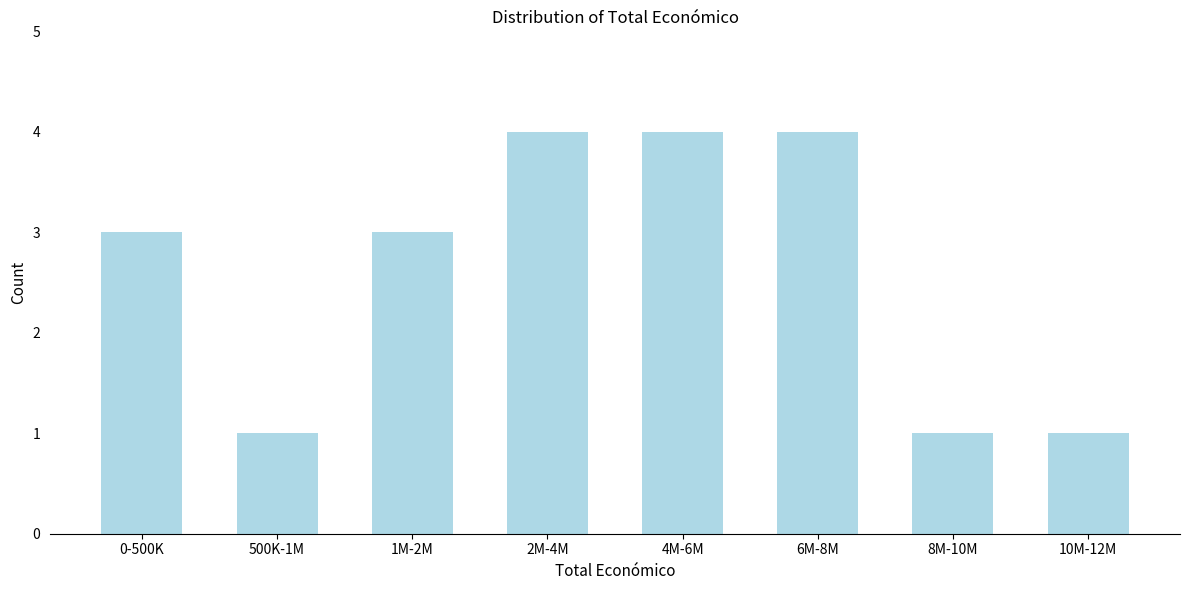

Reading left to right, transcribe all the data shown in this chart.

3	1	3	4	4	4	1	1